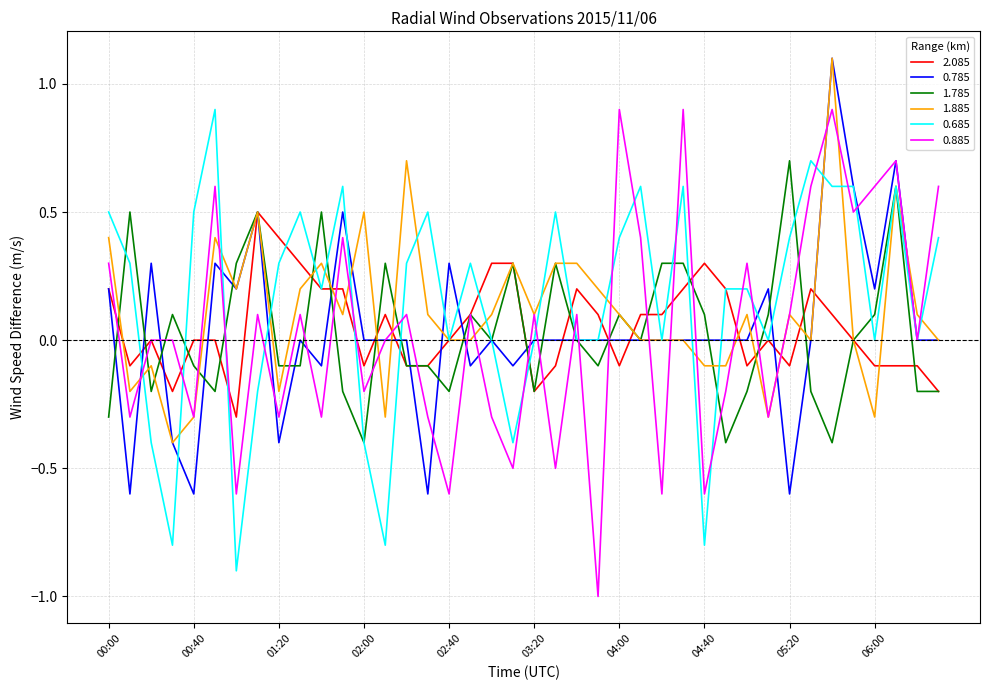

What is the lowest value of the 0.785 series?

-0.6